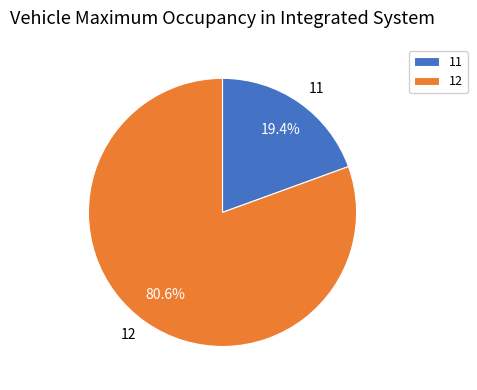

How many slices are in this pie chart?

2